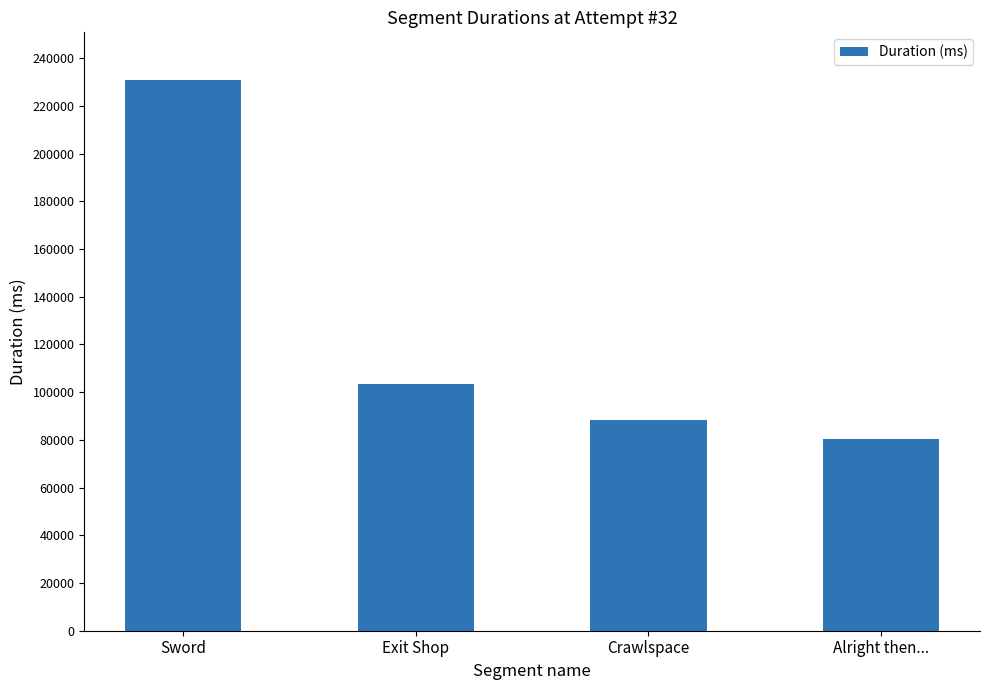

What is the change in value from Exit Shop to Alright then...?

-23101